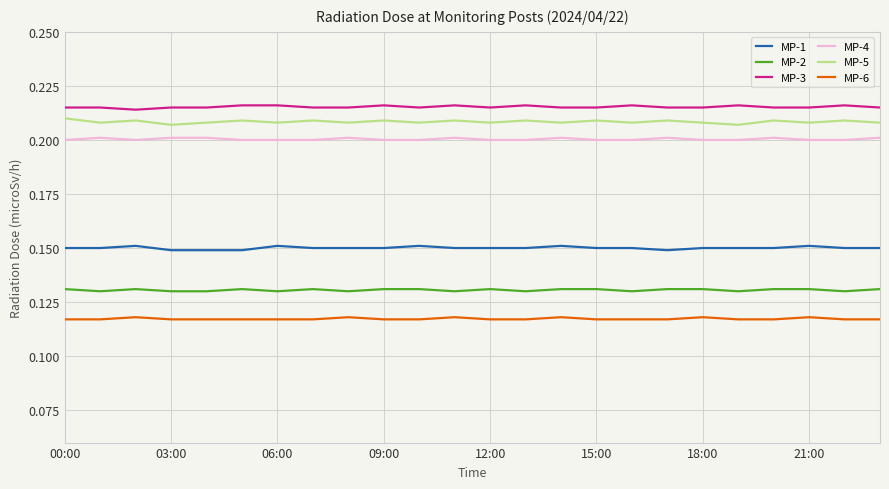

True or false: MP-5 and MP-6 cross at least once.

False